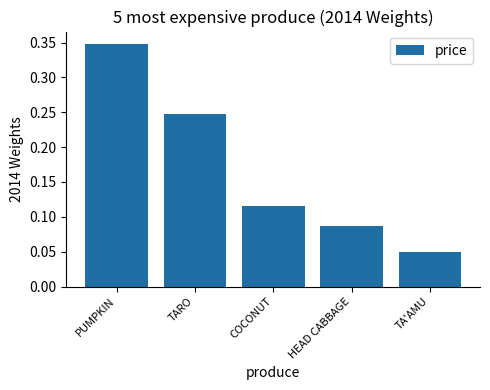

Does the chart contain stacked bars?

No